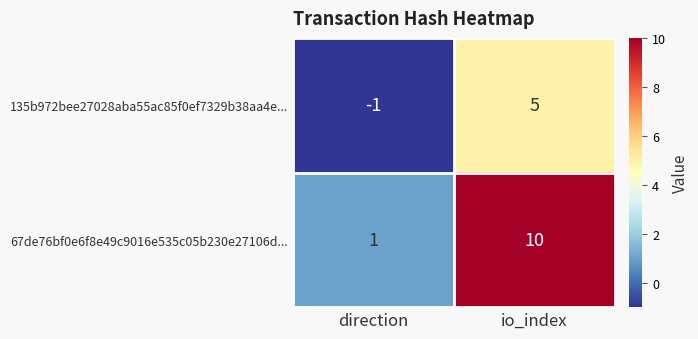

Rank the series by their maximum value, from highest to lowest.

67de76bf0e6f8e49c9016e535c05b230e27106d..., 135b972bee27028aba55ac85f0ef7329b38aa4e...